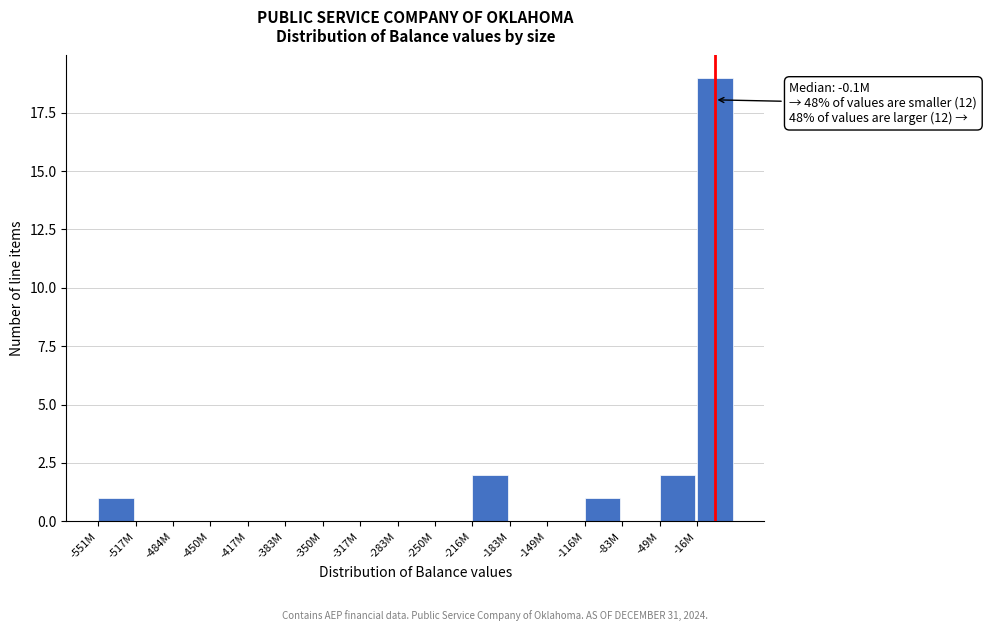

Reading left to right, transcribe all the data shown in this chart.

-551M=1	-517M=0	-484M=0	-450M=0	-417M=0	-383M=0	-350M=0	-317M=0	-283M=0	-250M=0	-216M=2	-183M=0	-149M=0	-116M=1	-83M=0	-49M=2	-16M=19